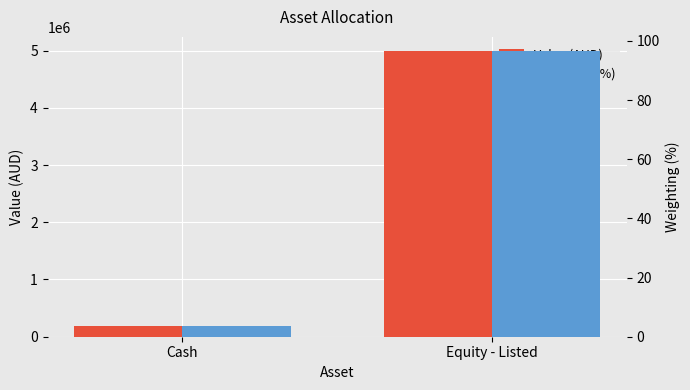

What is the average value of the Value (AUD) series?

2583920.7